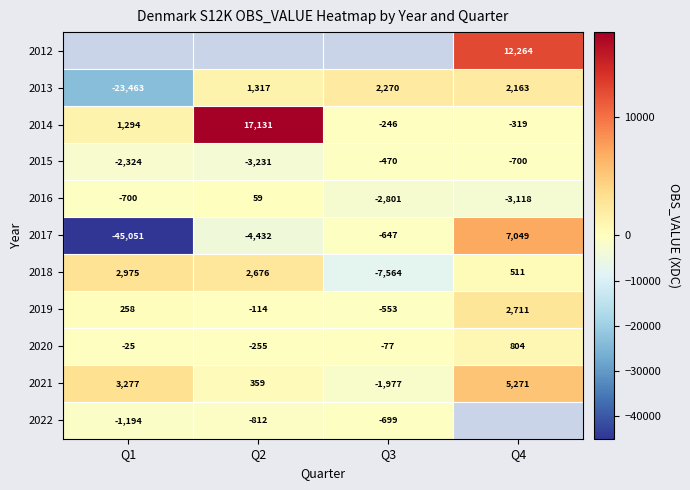

Is it true that 2022 equals -1288.6 at Q2?

False